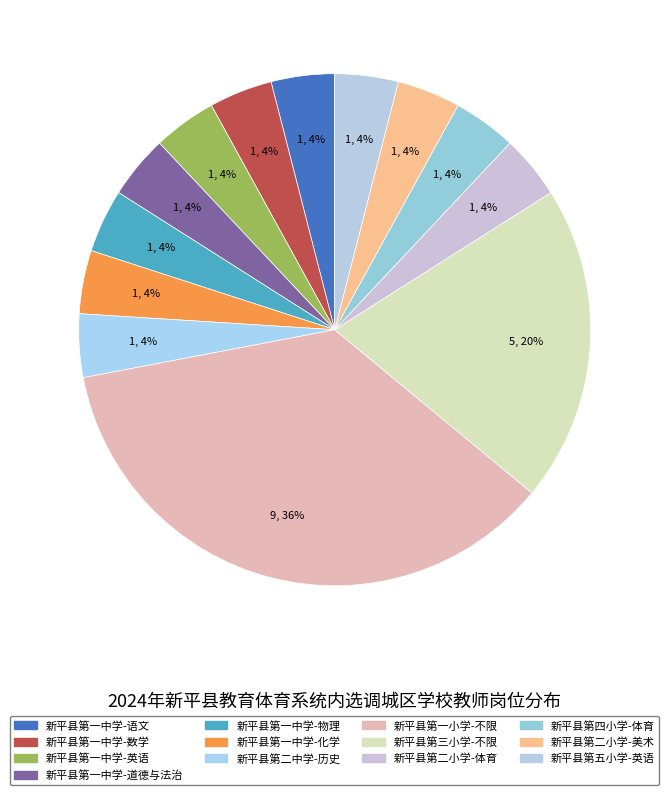

How much of the chart is everything except 新平县第二中学-历史?

96.0%